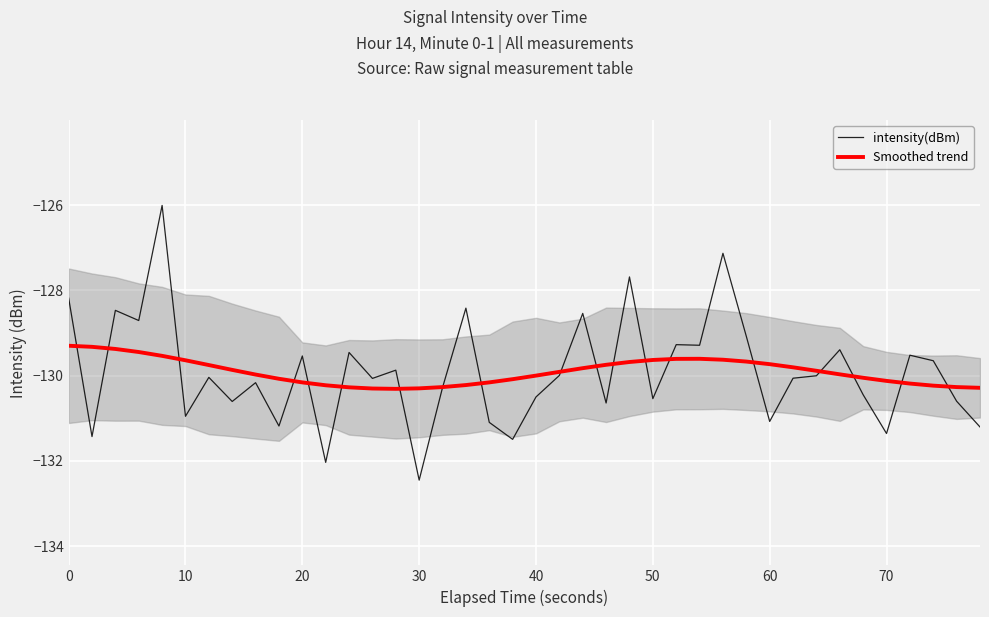

What is the sum of all Smoothed trend values?

-5196.4